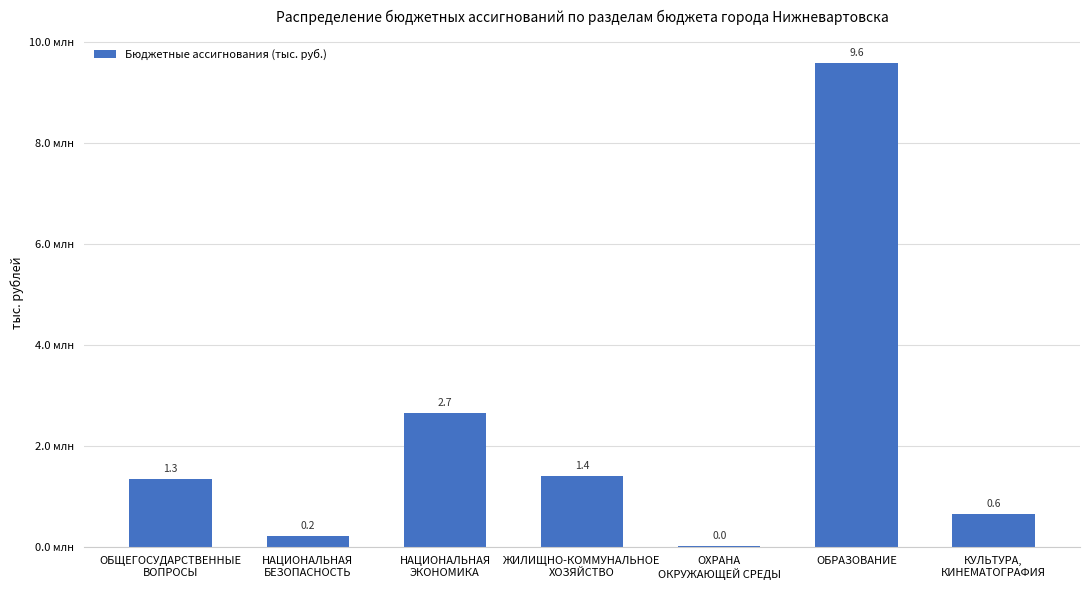

Reading left to right, what are all the values shown in this chart?

1346832.0	211639.2	2650436.3	1397193.7	13263.1	9588168.9	643396.6